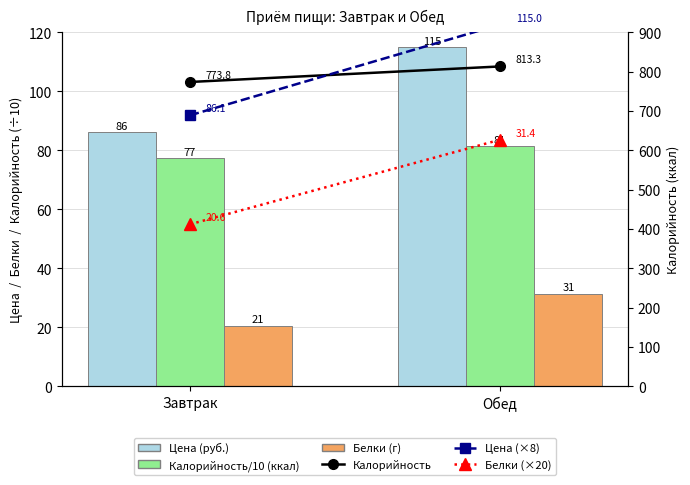

Which category has the lowest value in the Белки (×20) series?

Завтрак